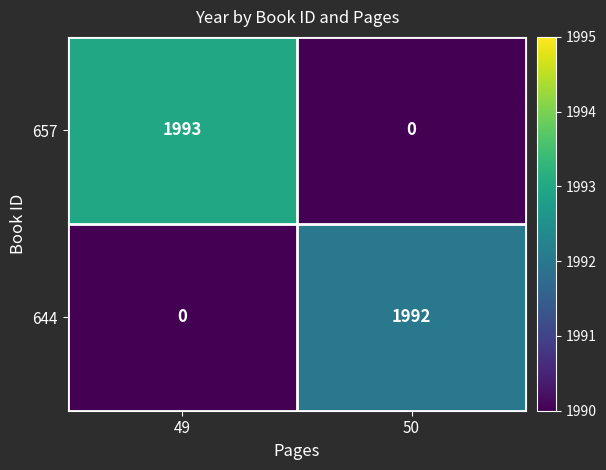

Which category has the highest value across all series?

49